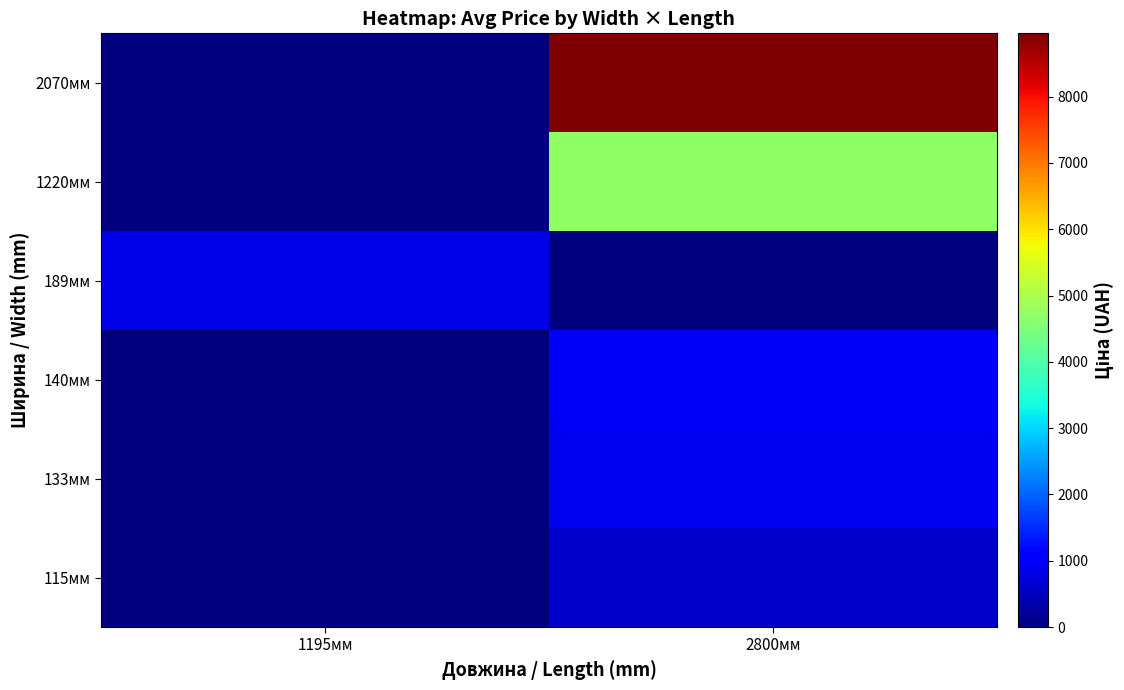

Which category has the lowest value across all series?

1195мм